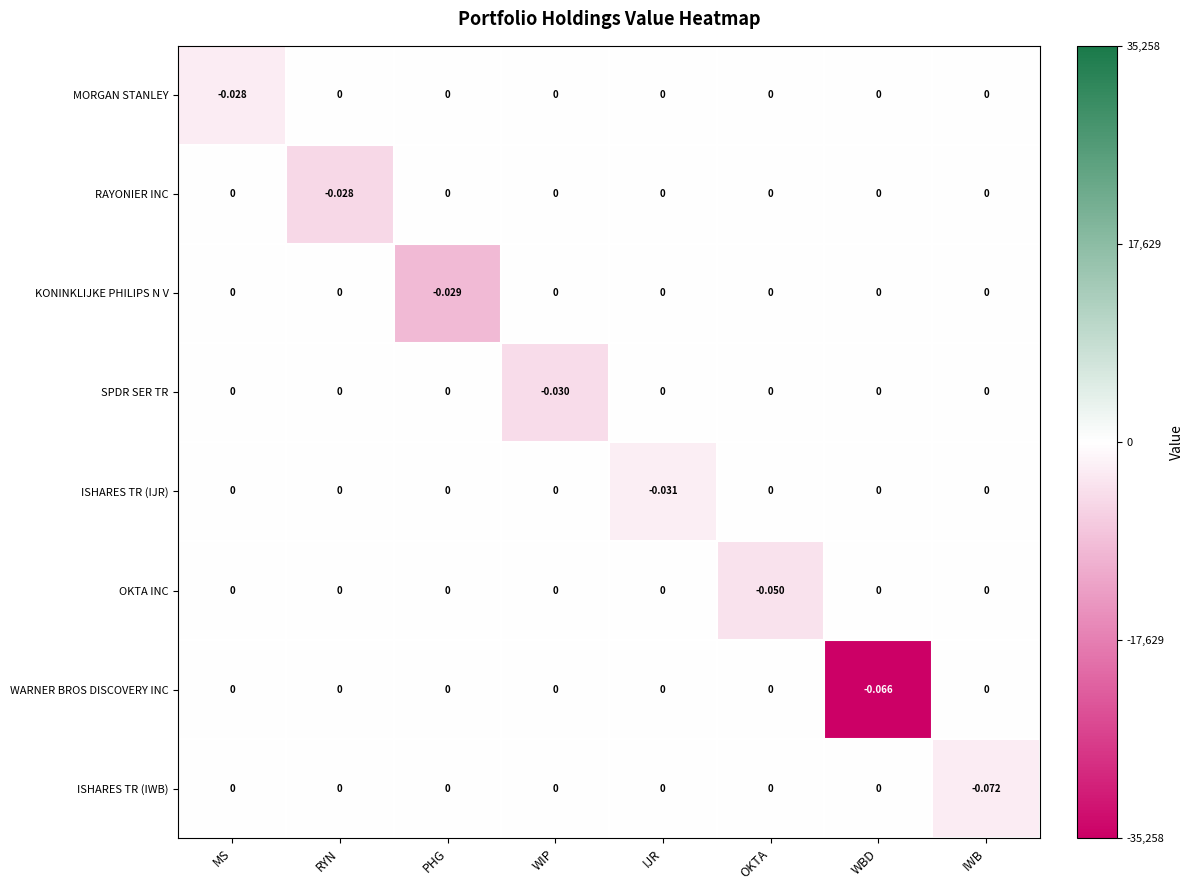

Which series changed the most between PHG and WIP?

SPDR SER TR